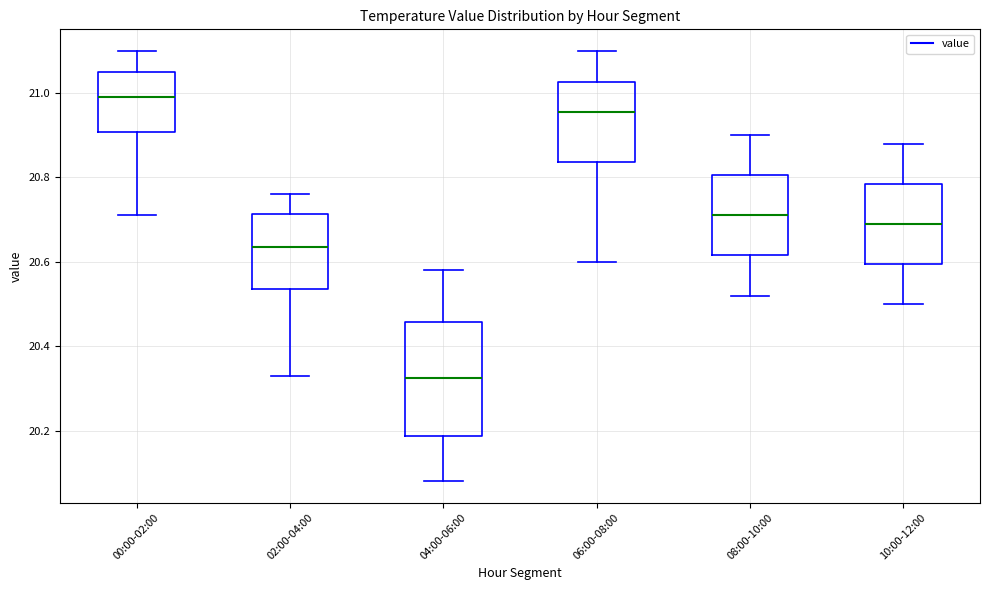

Where is the upper edge of the box for 02:00-04:00 on the y-axis? The values are not printed on the chart, so give them approximately, as read against the axis.

20.72